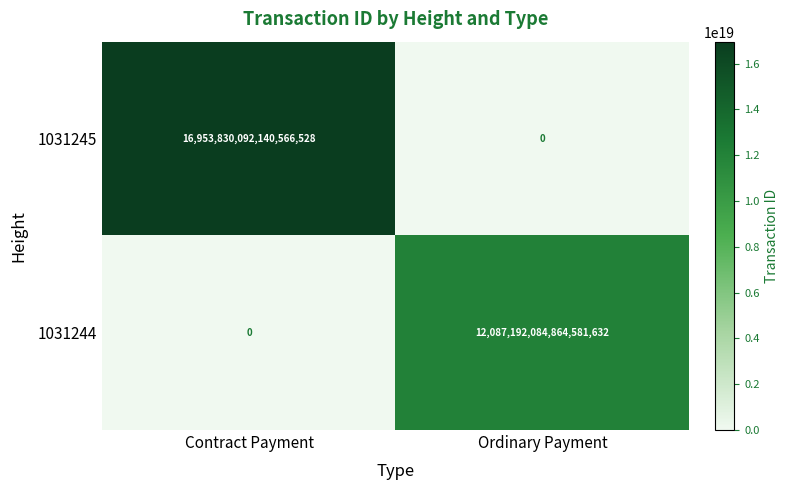

Which series has the widest spread of values?

1031245